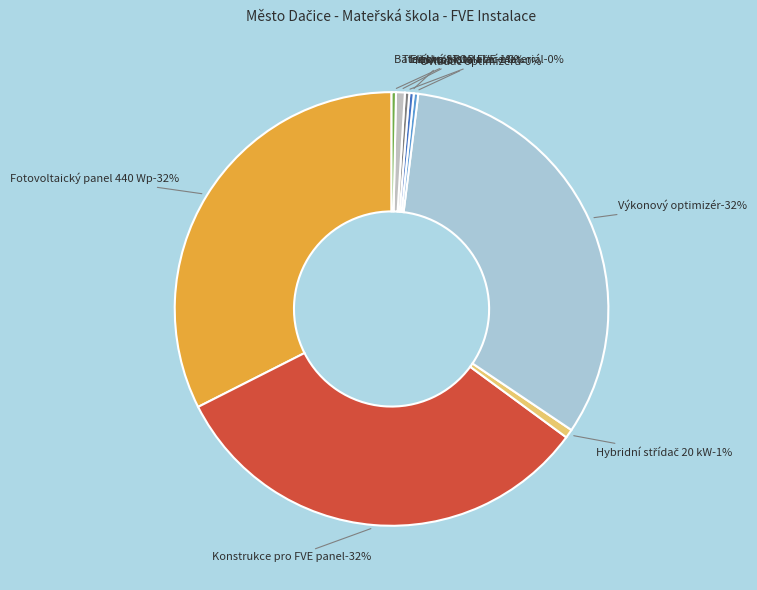

Rank the categories by value from lowest to highest.

Ovladač optimizérů, Montáž, Elektroinstalační materiál, Bateriová akumulace, Hybridní střídač 20 kW, Tlačítko STOP FVE, Fotovoltaický panel 440 Wp, Konstrukce pro FVE panel, Výkonový optimizér